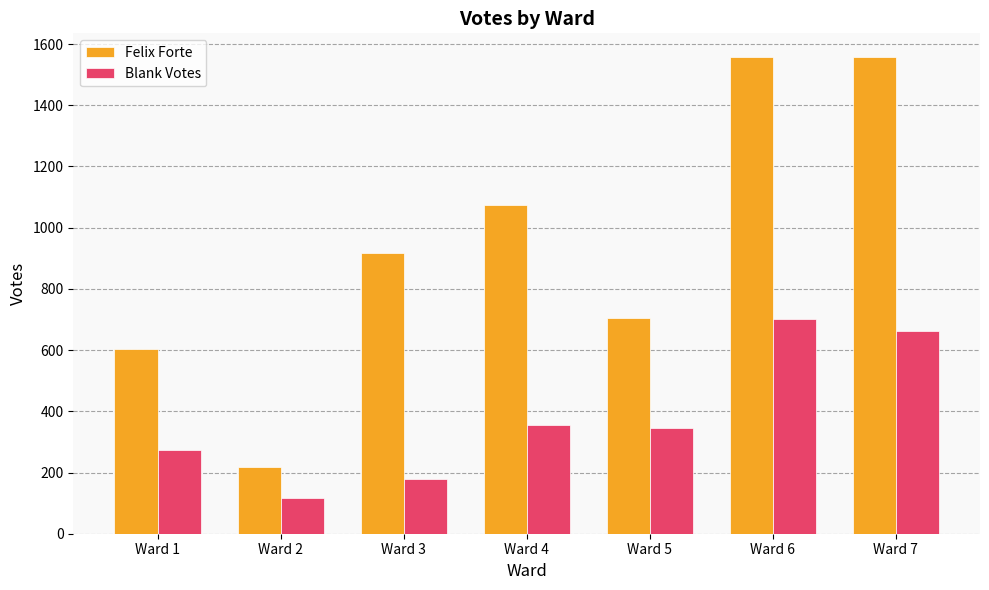

Which category has the lowest value in the Felix Forte series?

Ward 2